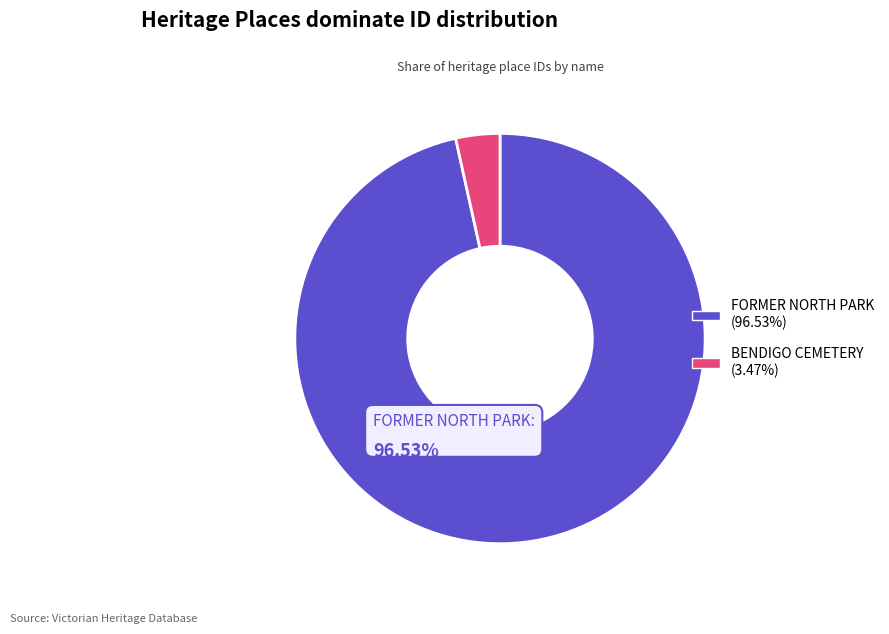

True or false: BENDIGO CEMETERY accounts for 3% of the total.

True